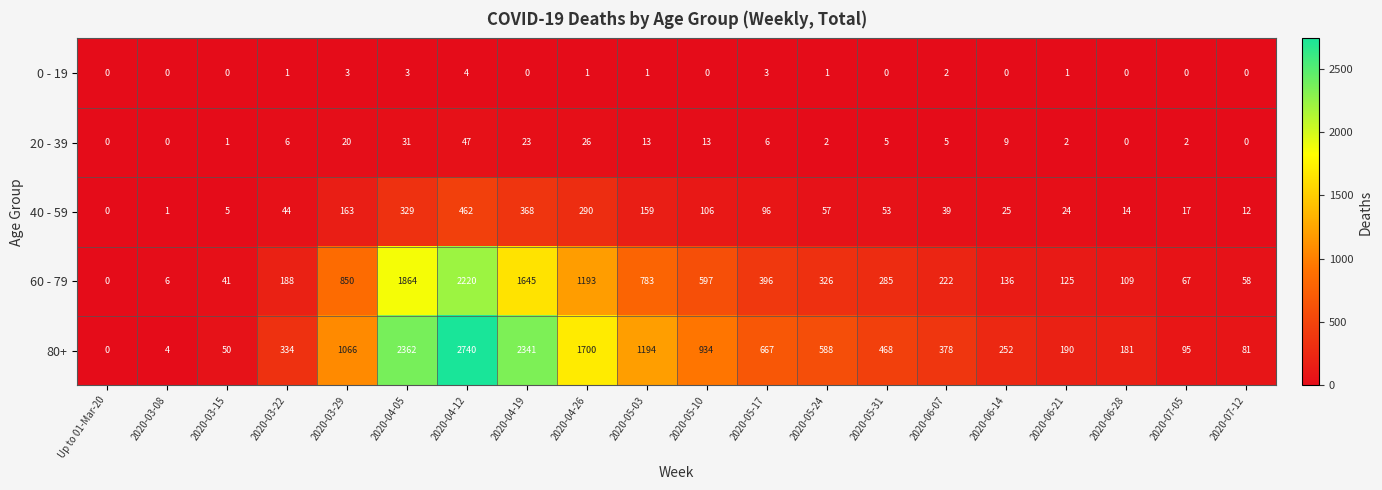

What is the spread (max minus min) of values at 2020-04-26?

1699